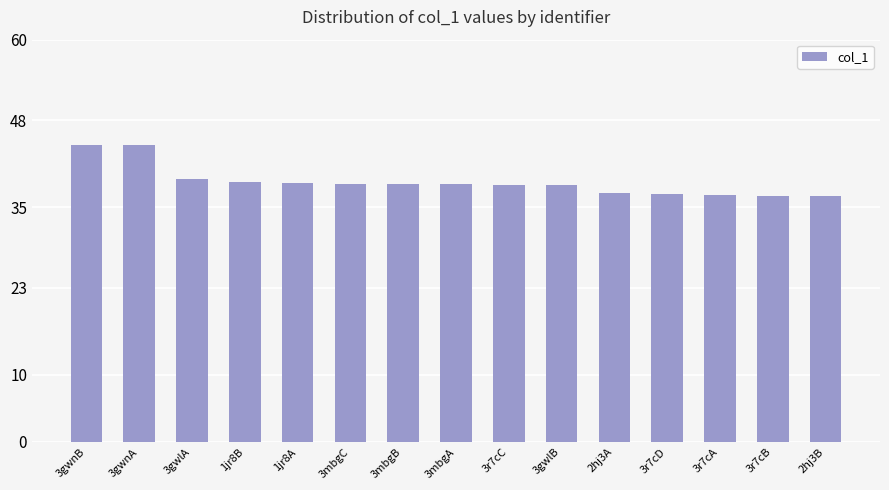

What is the change in value from 3gwnB to 3mbgC?

-5.8